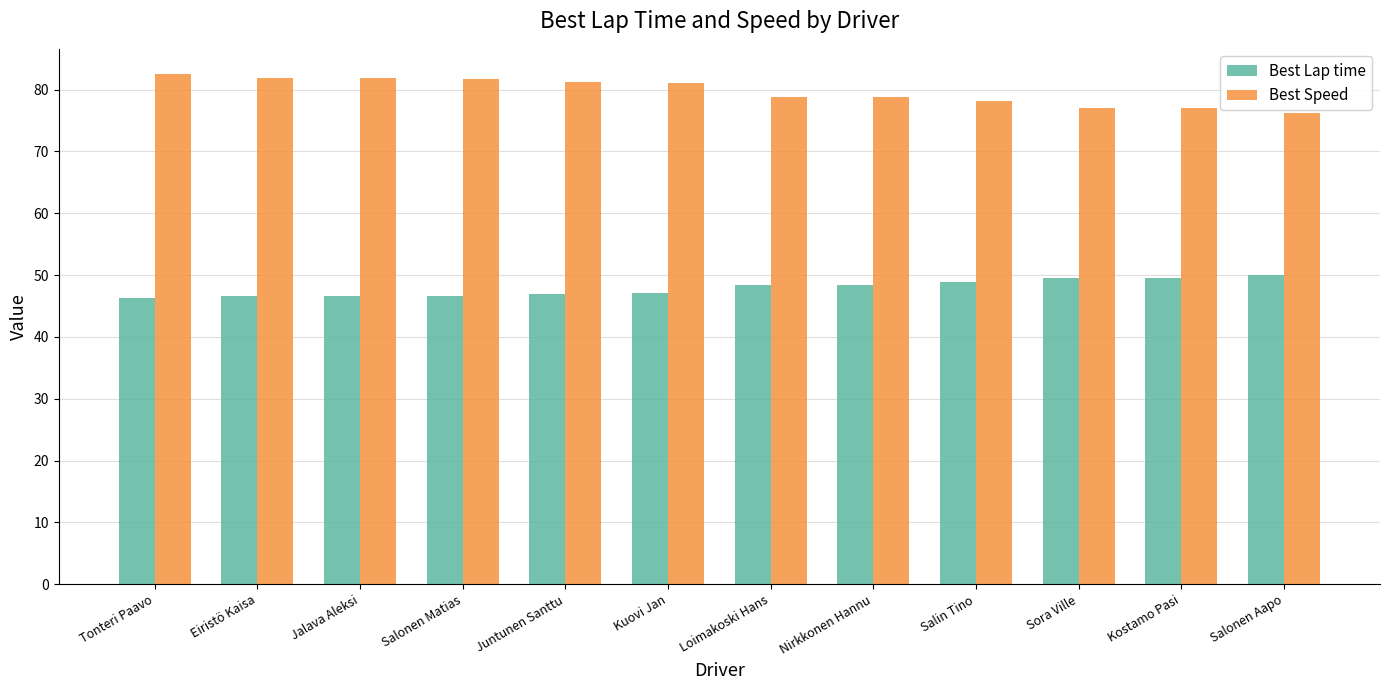

What is the greatest value displayed?

82.5